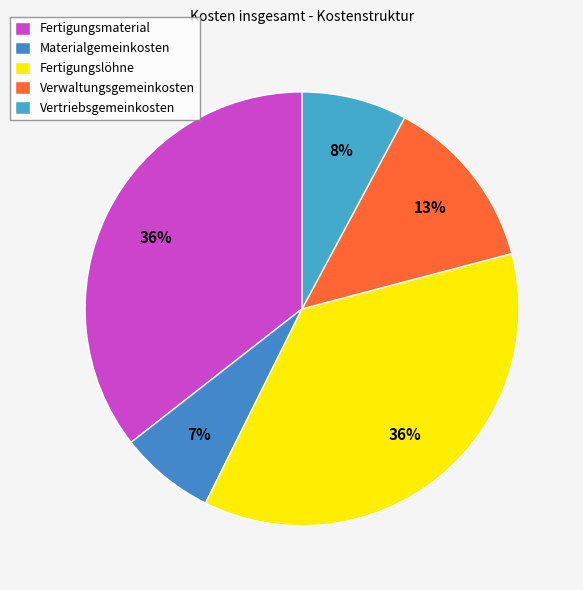

How many slices are in this pie chart?

5